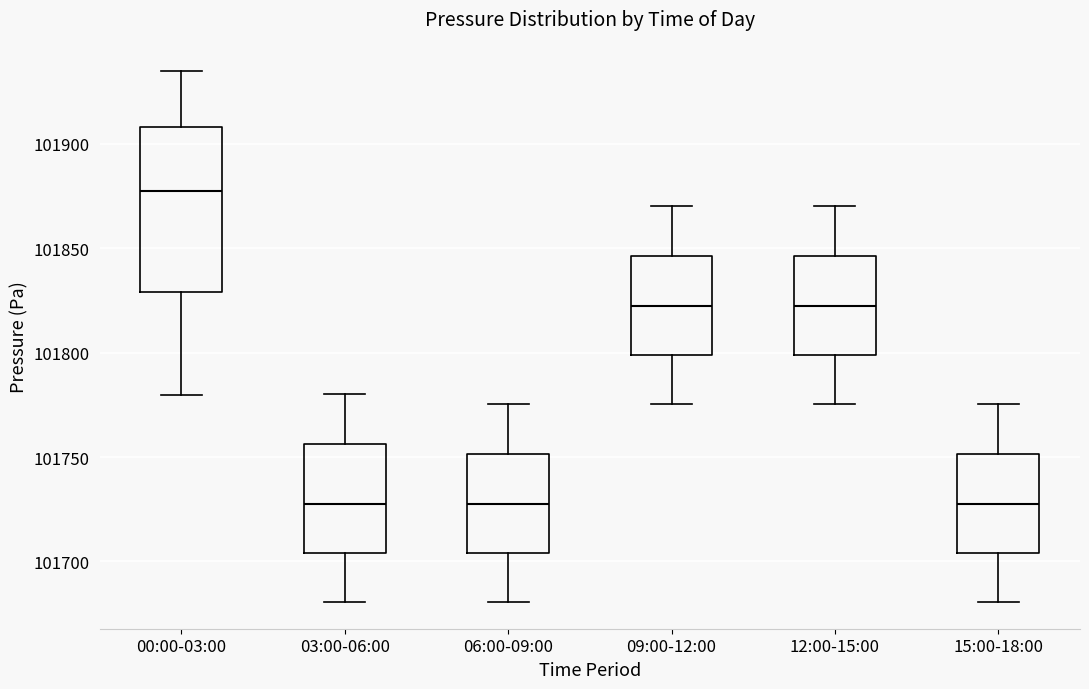

Where is the lower edge of the box for 12:00-15:00 on the y-axis? The values are not printed on the chart, so give them approximately, as read against the axis.

101800